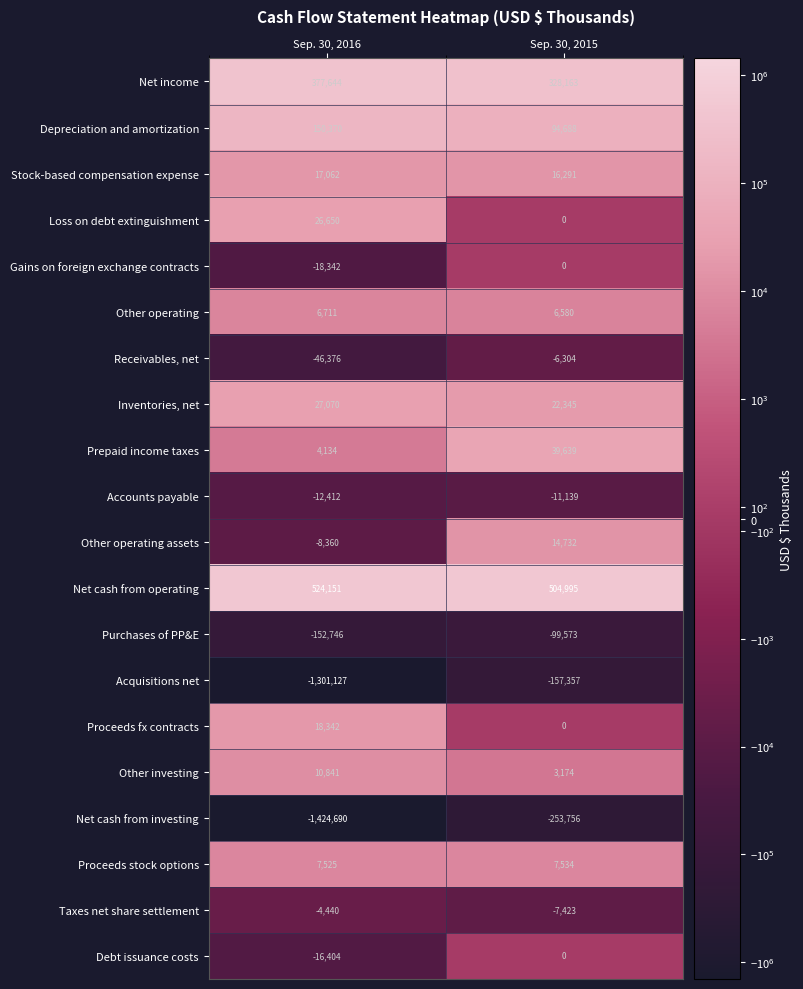

Where is Other operating assets nearest to the value 3186?

Sep. 30, 2016